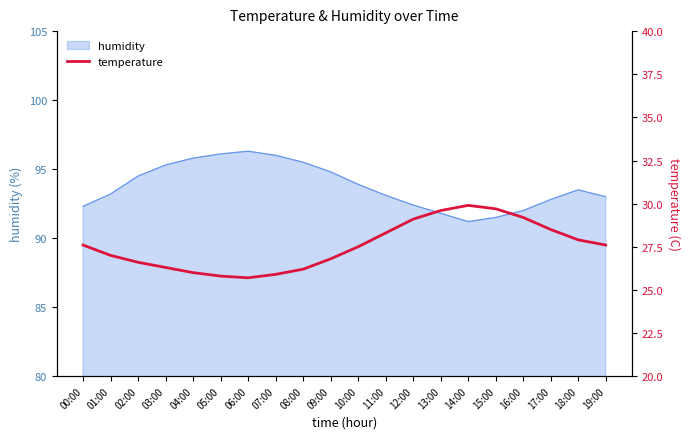

What is the label of the 15th point from the right?

05:00